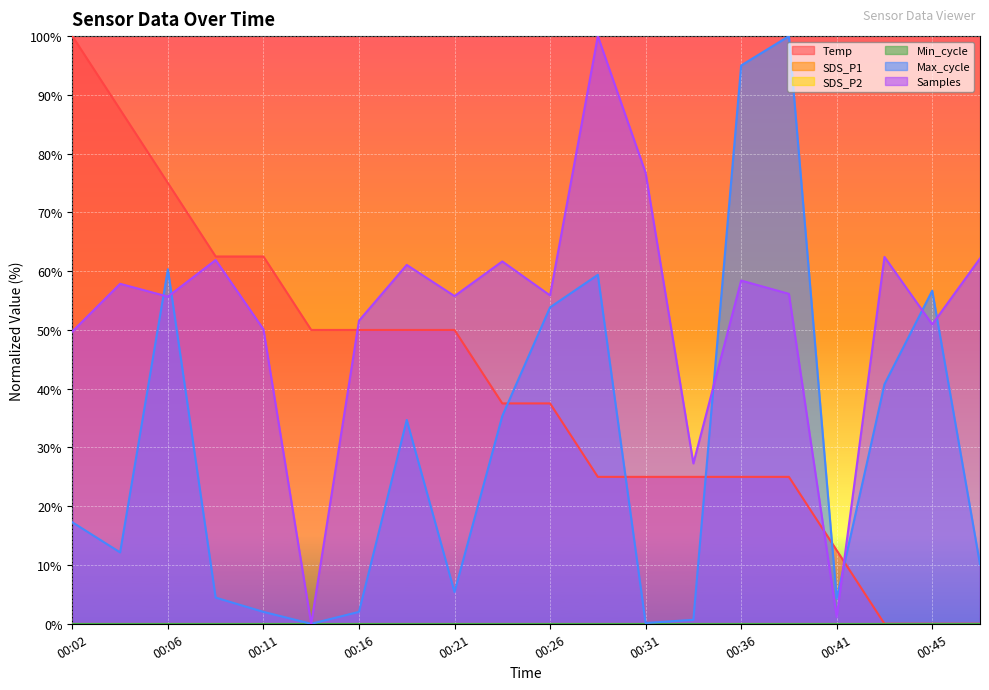

Reading left to right, extract all data points from this chart.

Temp: 100.0	87.5	75.0	62.5	62.5	50.0	50.0	50.0	50.0	37.5	37.5	25.0	25.0	25.0	25.0	25.0	12.5	0.0	0.0	0.0
Max_cycle: 17.3	12.1	60.3	4.5	2.0	0.0	2.0	34.7	5.4	35.4	53.8	59.4	0.1	0.7	95.0	100.0	4.3	40.8	56.7	10.1
Samples: 49.7	57.9	55.7	61.9	50.1	0.0	51.6	61.1	55.8	61.7	55.9	100.0	76.7	27.3	58.4	56.1	1.2	62.4	50.9	62.2